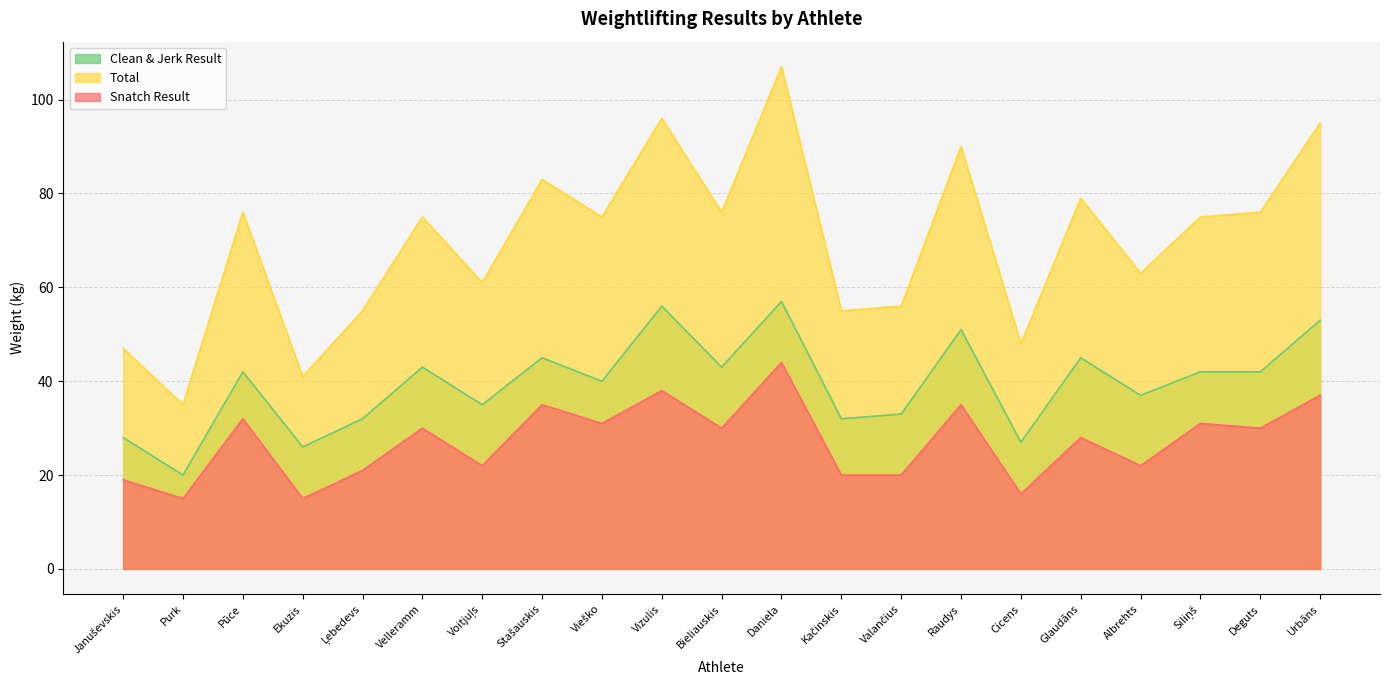

The Clean & Jerk Result series shows 28 at Velleramm. True or false?

False